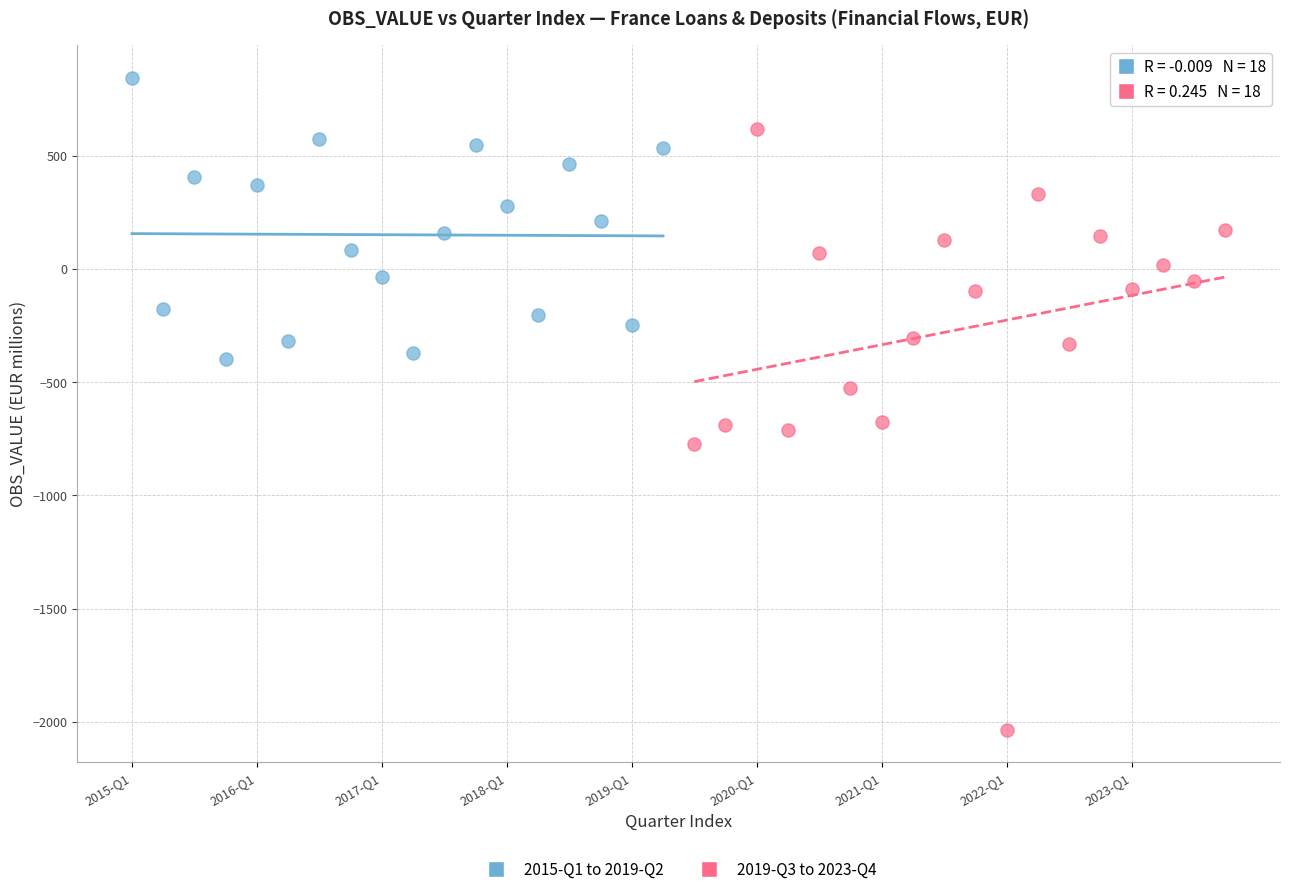

Which series has the largest Y range (max minus min)?

2019-Q3 to 2023-Q4